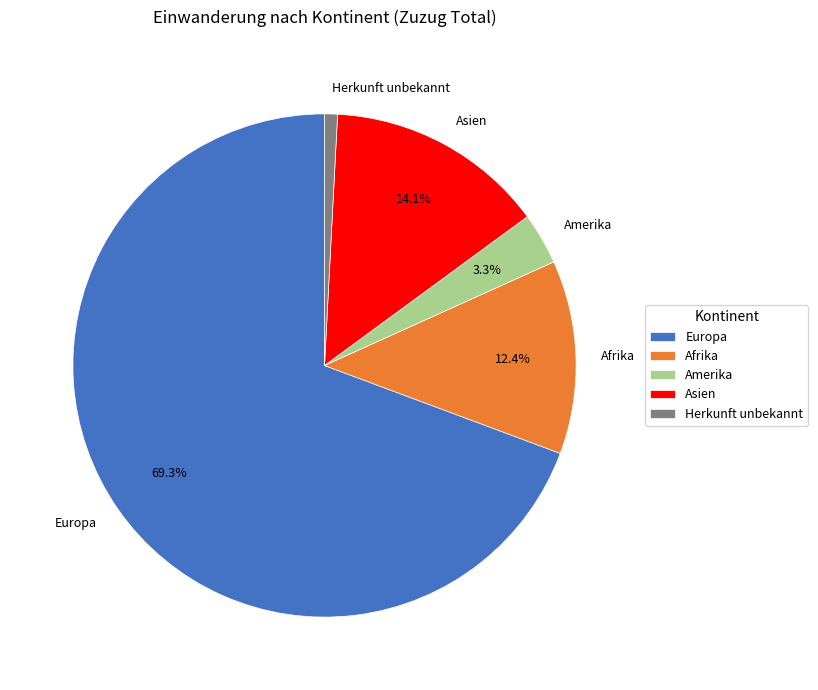

What percentage is the Afrika slice, to the nearest percent?

12%